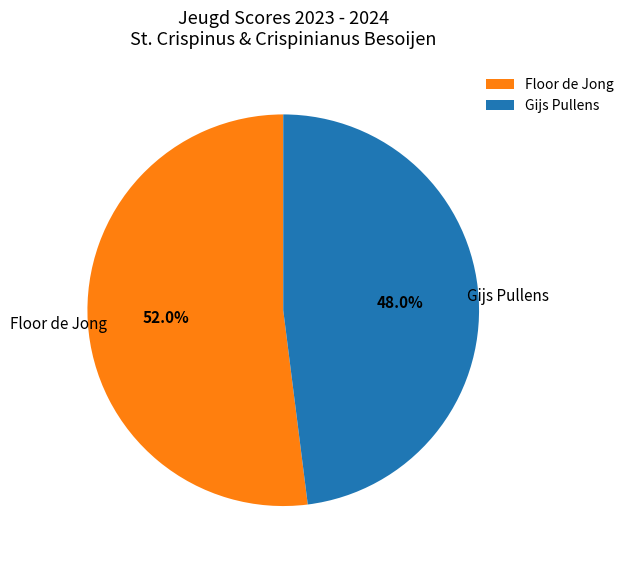

How many slices are in this pie chart?

2